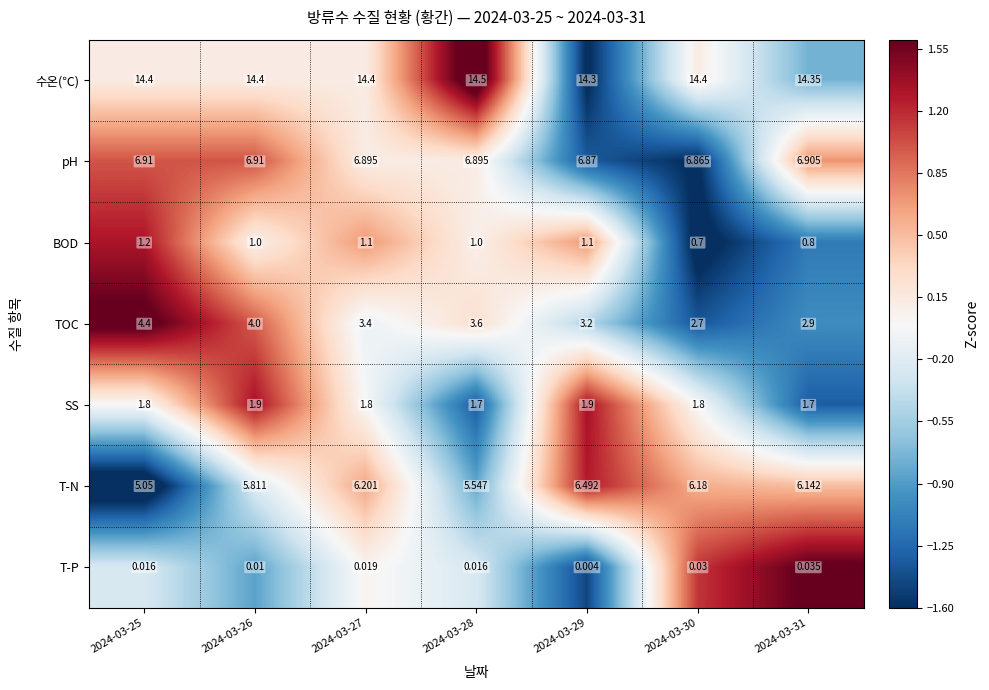

Between 2024-03-27 and 2024-03-28, which series saw the biggest shift?

T-N